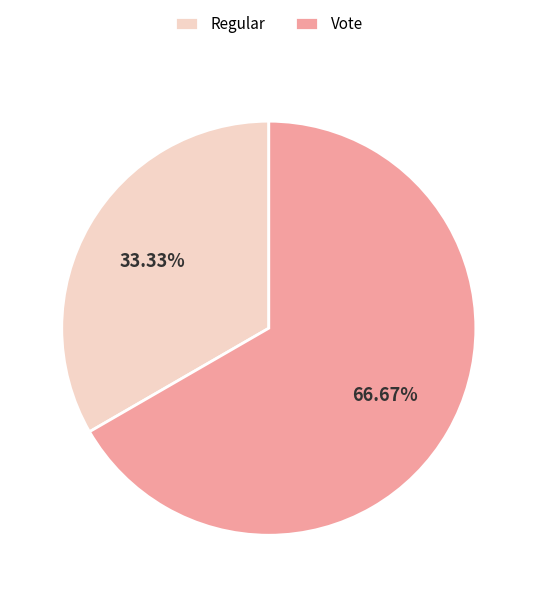

Which category has the smallest portion of the pie?

Regular